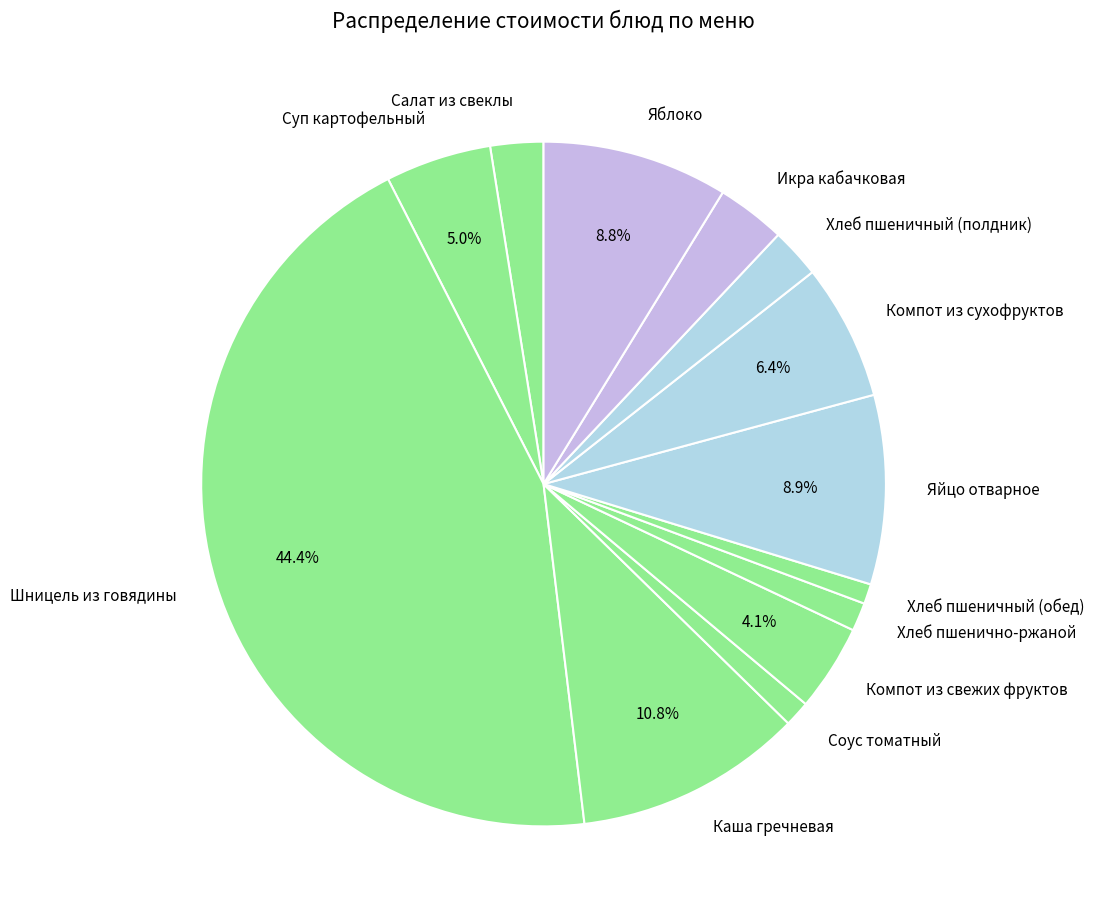

Combined, do Яблоко and Каша гречневая account for over 50%?

No